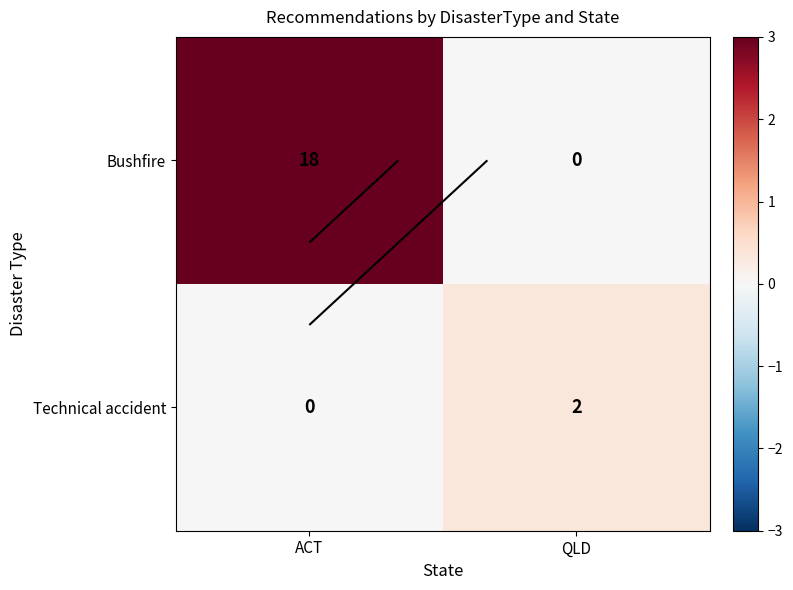

How many data points in row_0 are less than 3?

1